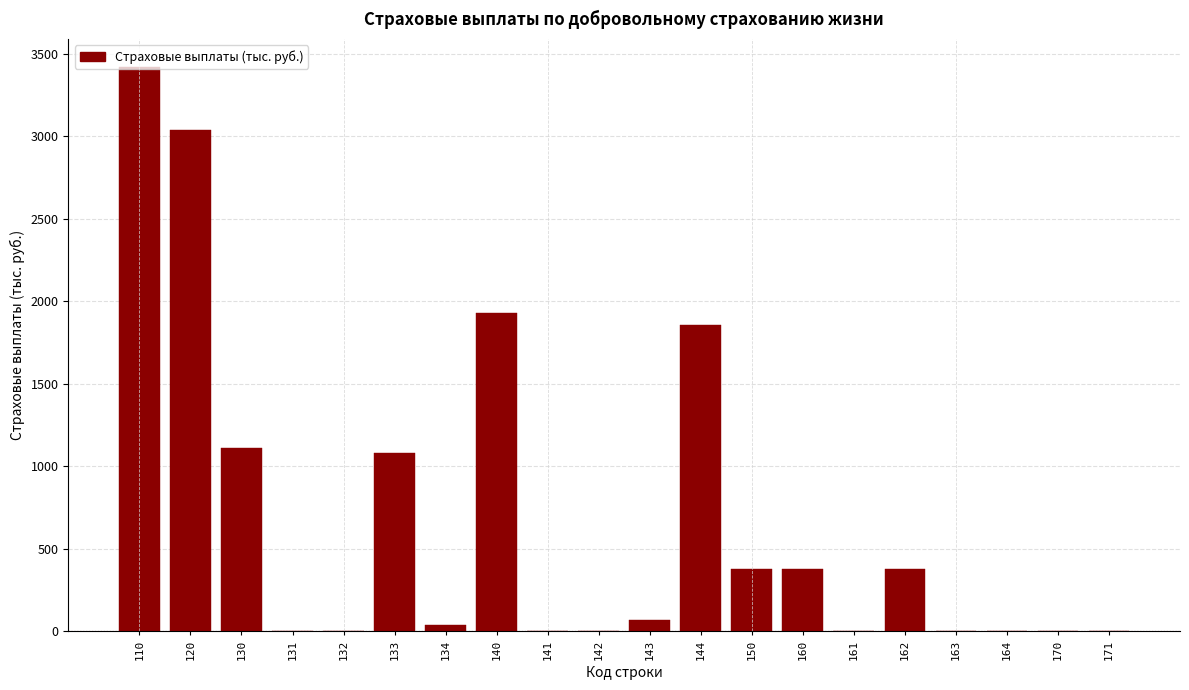

Which label corresponds to the largest value in the chart?

110